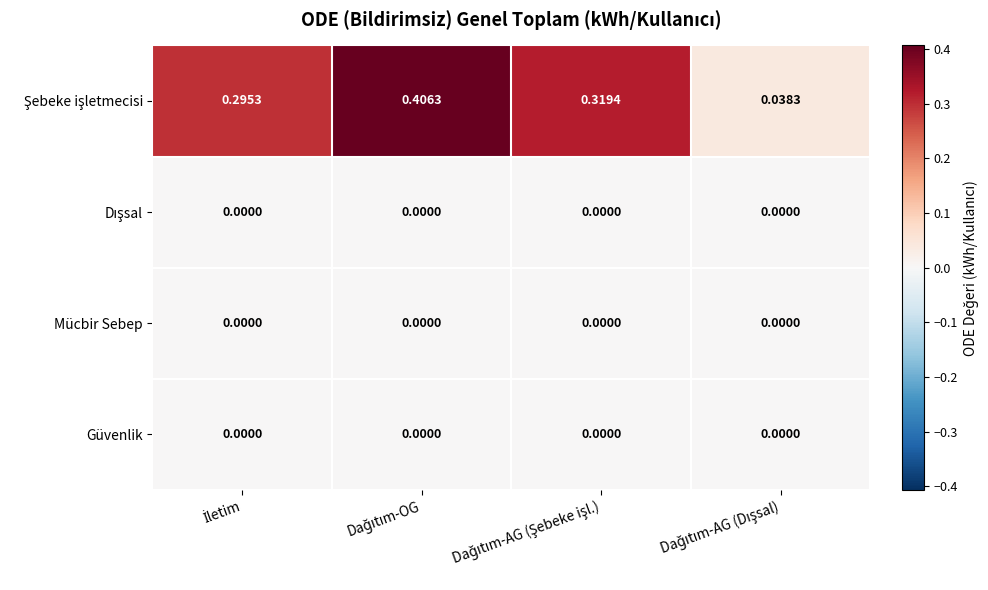

Count the number of data series in this chart.

4